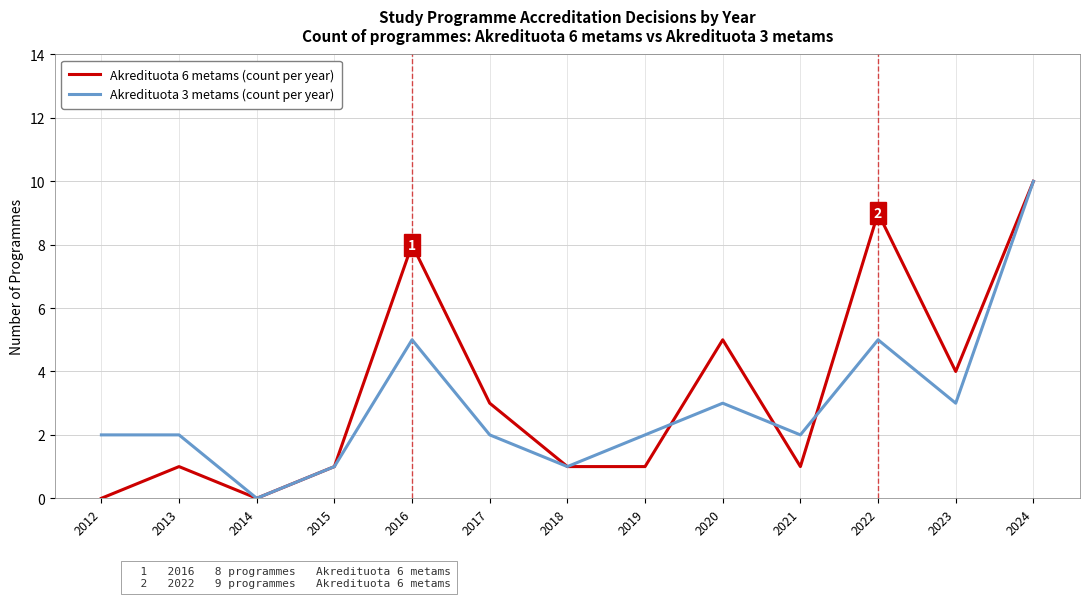

The Akredituota 6 metams (count per year) series shows 0 at 2012. True or false?

True